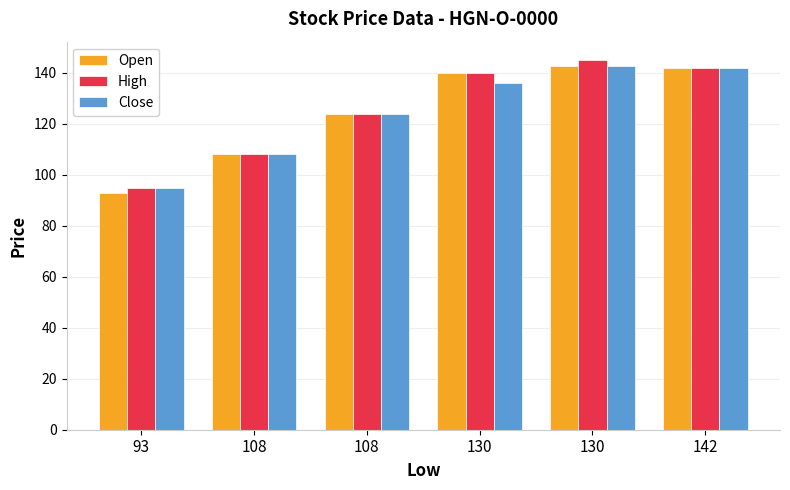

What are all the series names shown in the legend?

Open, High, Close